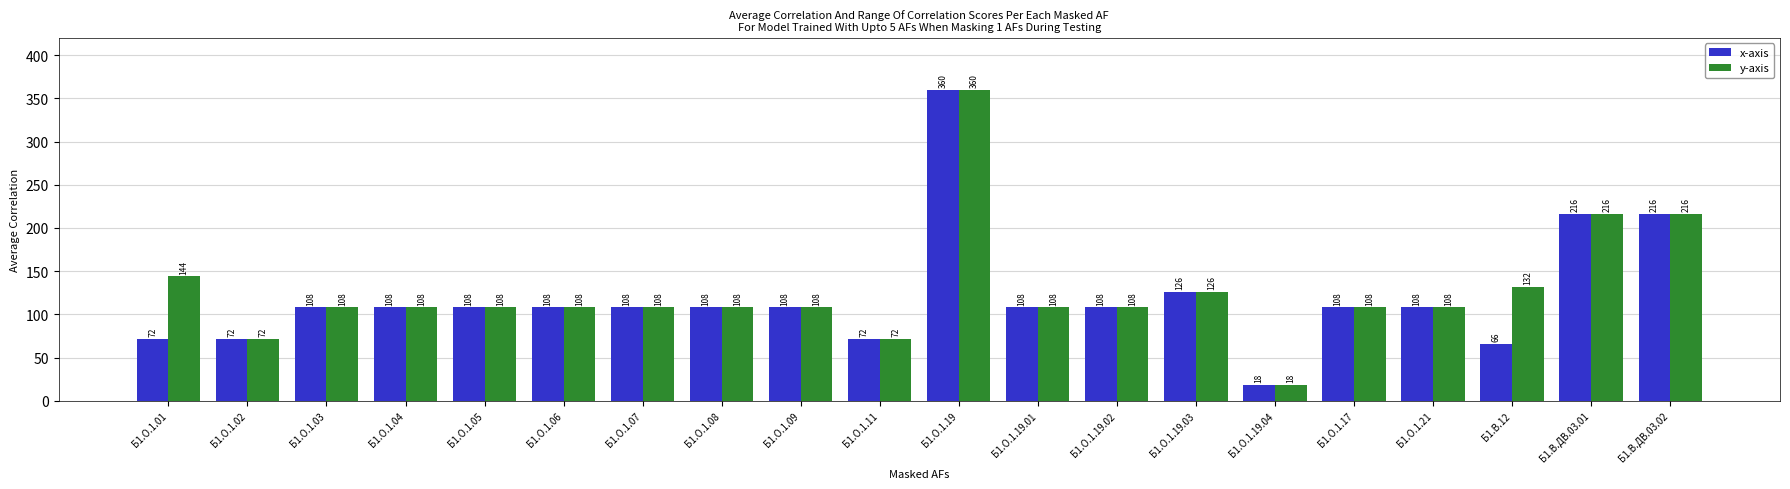

What are all the series names shown in the legend?

x-axis, y-axis